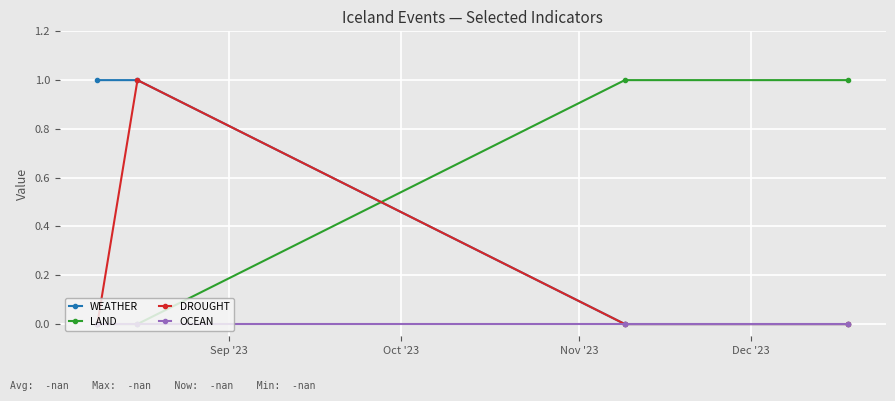

How many WEATHER values are between 0 and 1?

4